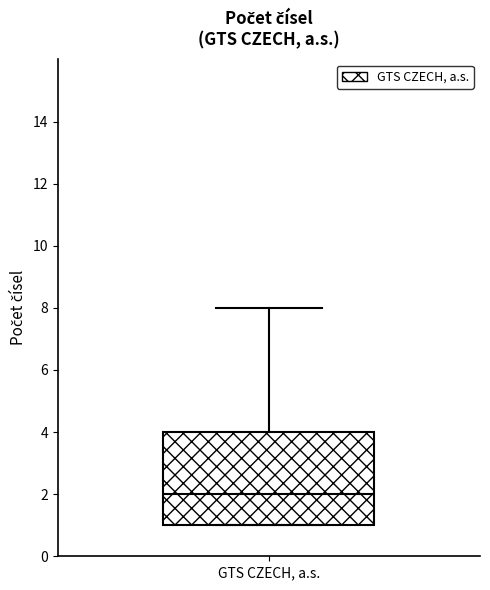

Where does the upper whisker of the box for GTS CZECH, a.s. end on the y-axis? The values are not printed on the chart, so give them approximately, as read against the axis.

8